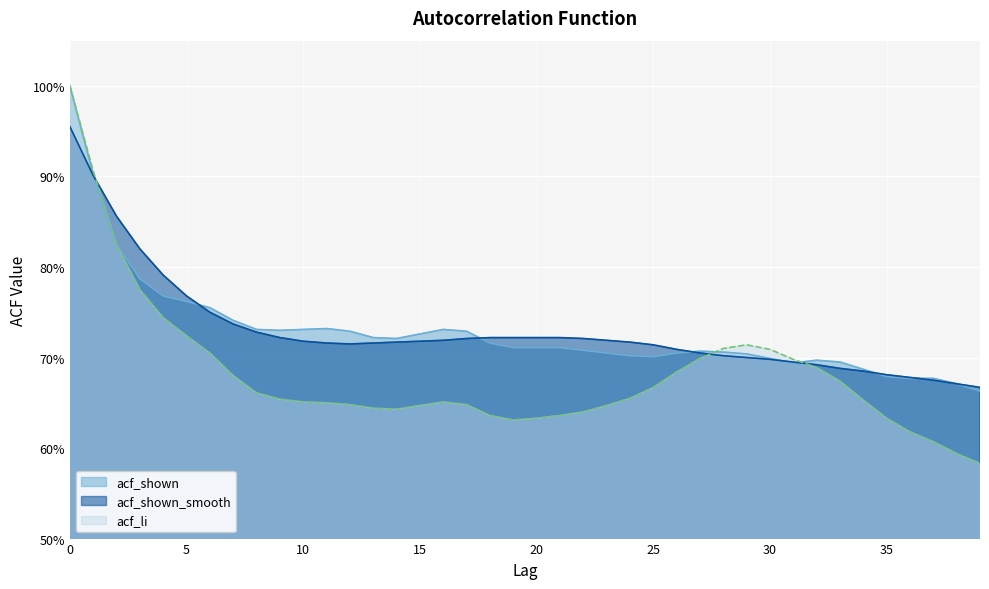

Rank the categories by acf_shown_smooth value from lowest to highest.

39, 38, 37, 36, 35, 34, 33, 32, 31, 30, 29, 28, 27, 26, 25, 12, 11, 13, 14, 24, 10, 15, 16, 23, 17, 22, 9, 18, 19, 20, 21, 8, 7, 6, 5, 4, 3, 2, 1, 0